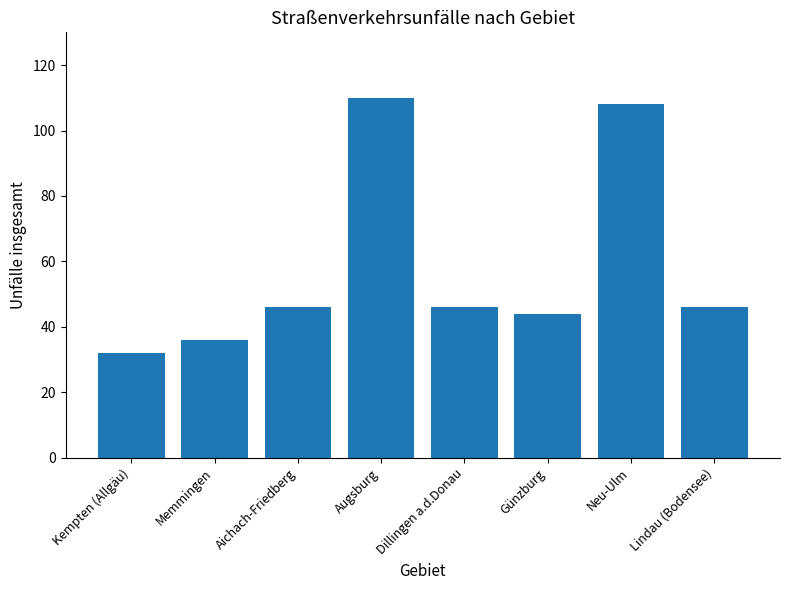

What is the difference between the maximum and minimum values?

78